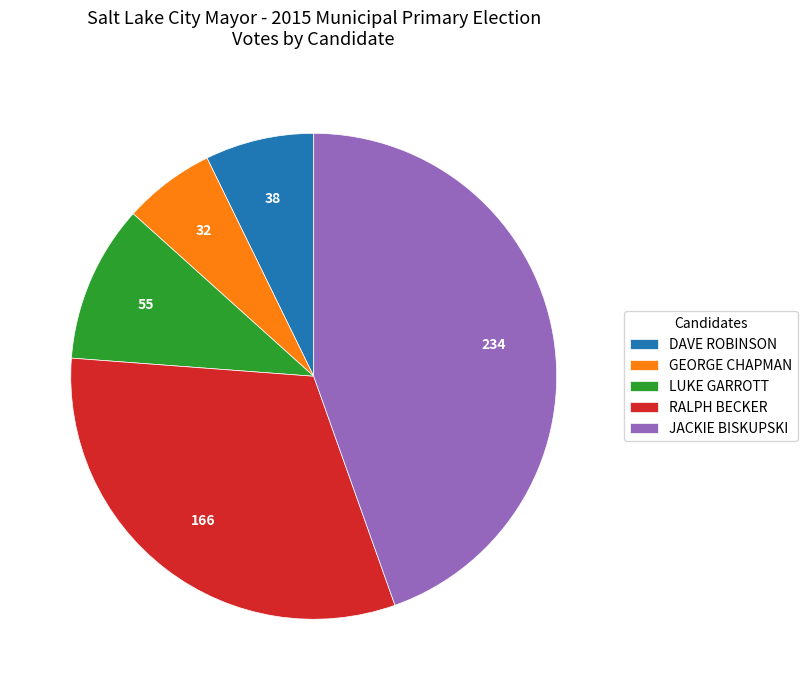

How many slices are in this pie chart?

5